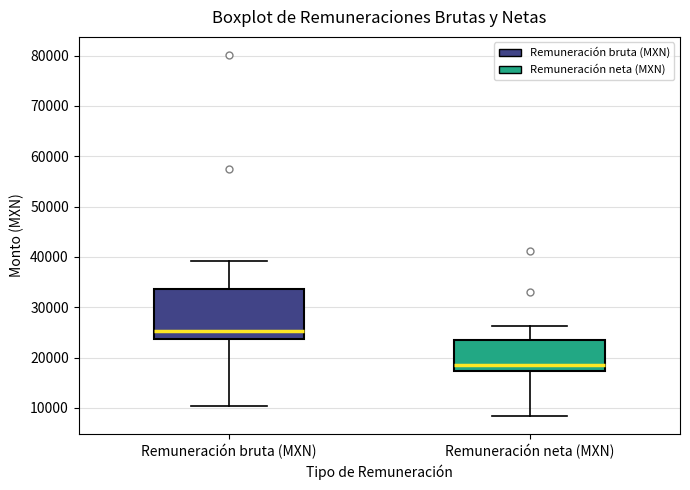

Reading left to right, transcribe this box plot: for each box, give where its median line is, the range the box spans, and where its two whiskers end, as read against the y-axis. The values are not printed on the chart, so give them approximately, as read against the axis.

Remuneración bruta (MXN): median 25000, box 24000 to 34000, whiskers 10000 to 39000
Remuneración neta (MXN): median 18000, box 17000 to 24000, whiskers 8000 to 26000